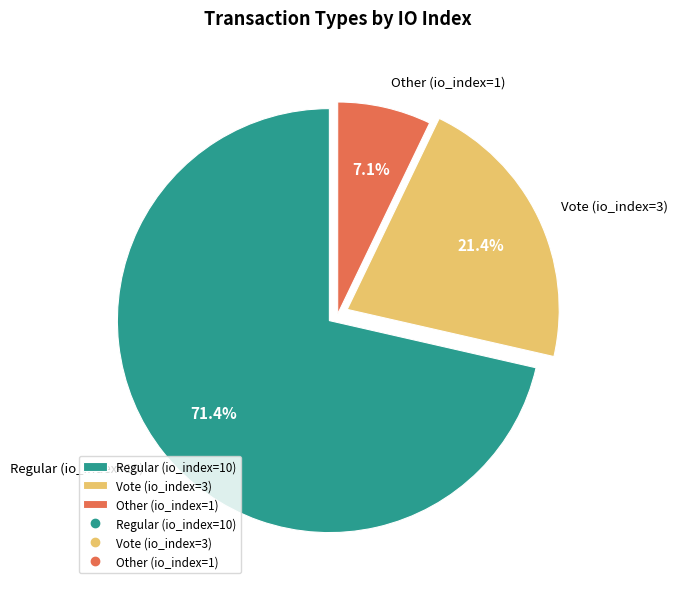

To the nearest percent, what portion does Other (io_index=1) represent?

7%